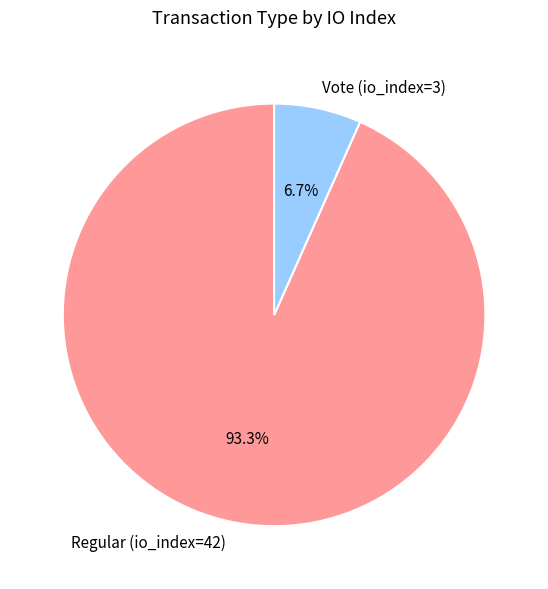

To the nearest percent, what is the difference between the largest and smallest slice percentages?

87%